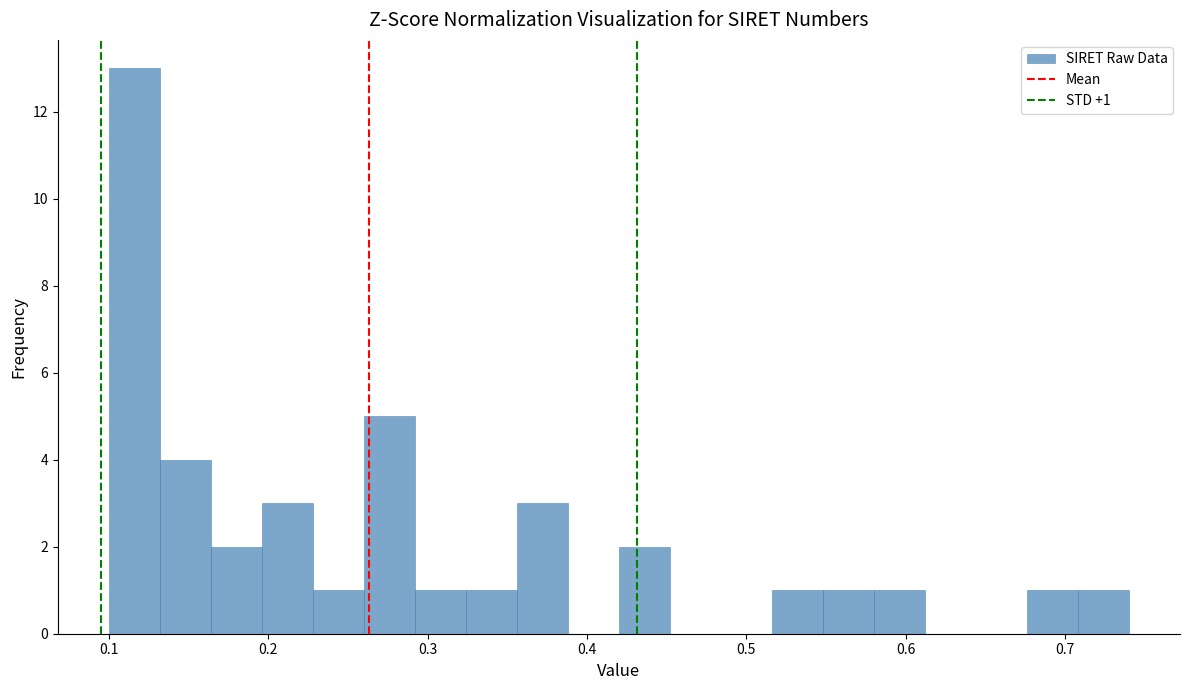

Read against the x-axis, roughly where is the centre of the tallest bar?

0.12